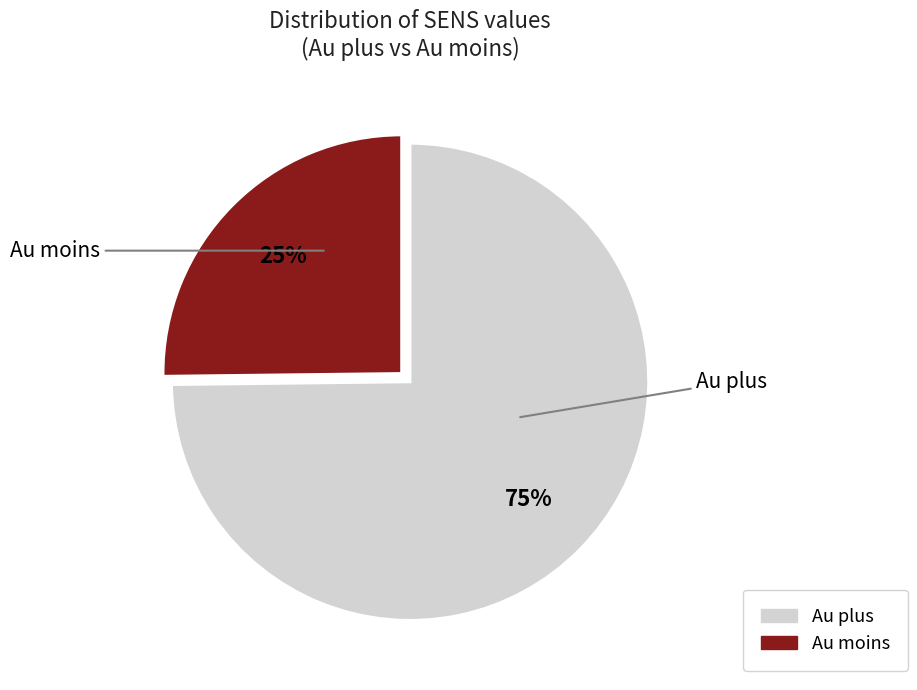

Is it true that Au plus is 83% of the pie?

False